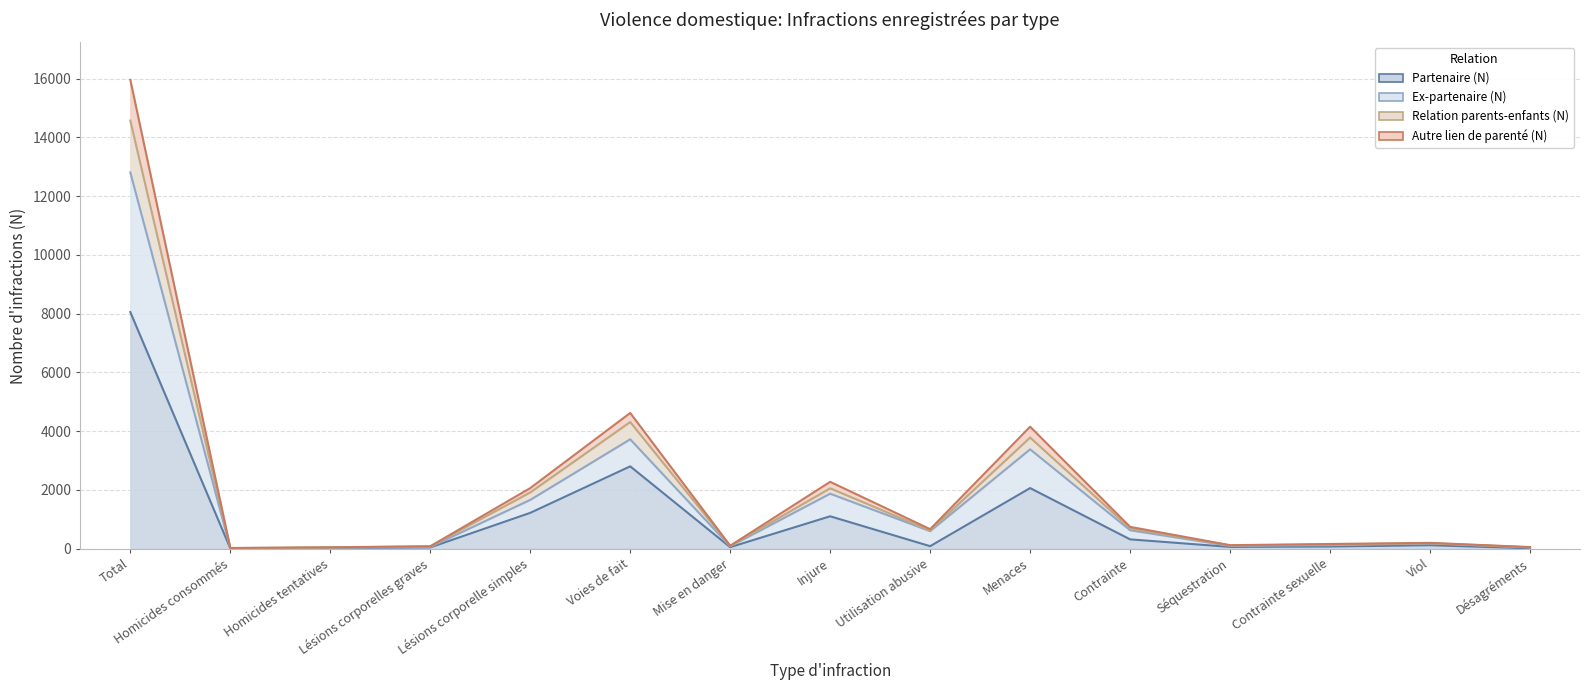

At which category is the sum across all series the highest?

Total